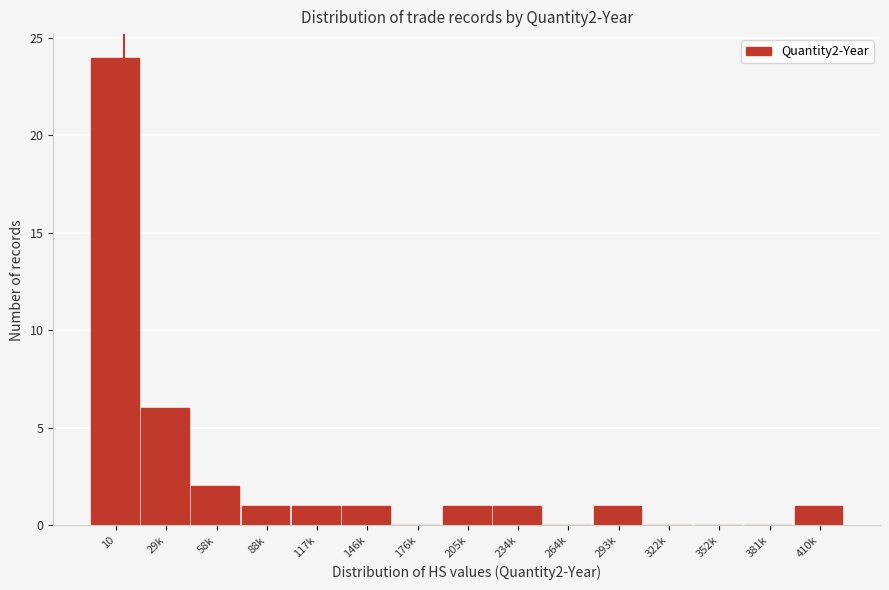

Reading left to right, what are all the values shown in this chart?

10=24	29k=6	58k=2	88k=1	117k=1	146k=1	176k=0	205k=1	234k=1	264k=0	293k=1	322k=0	352k=0	381k=0	410k=1